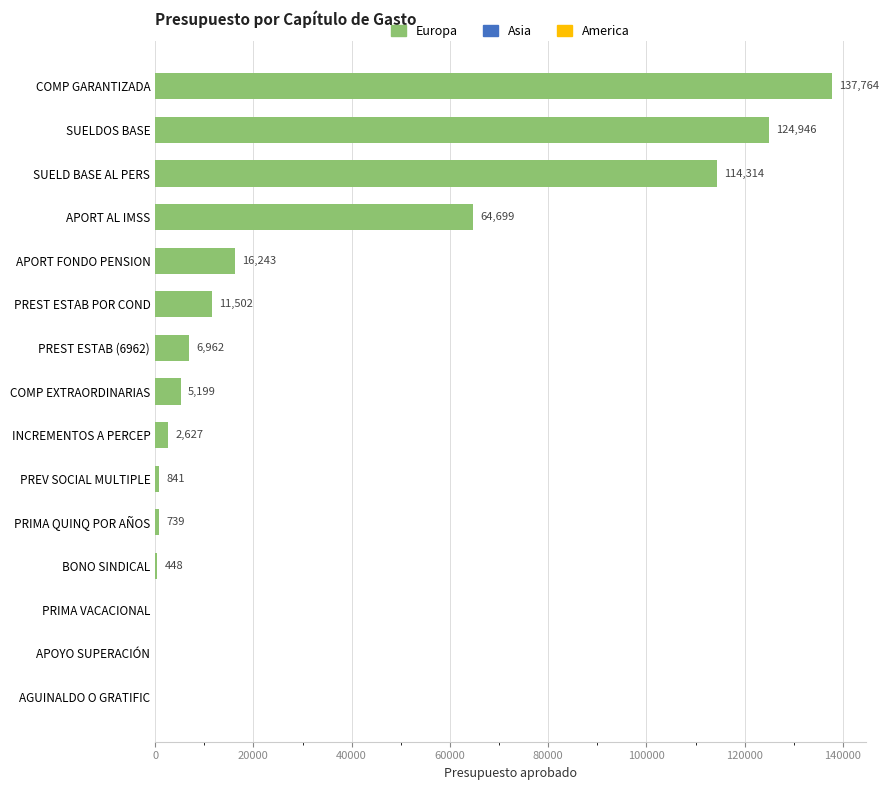

Is it true that the value at SUELDOS BASE is 199701?

False